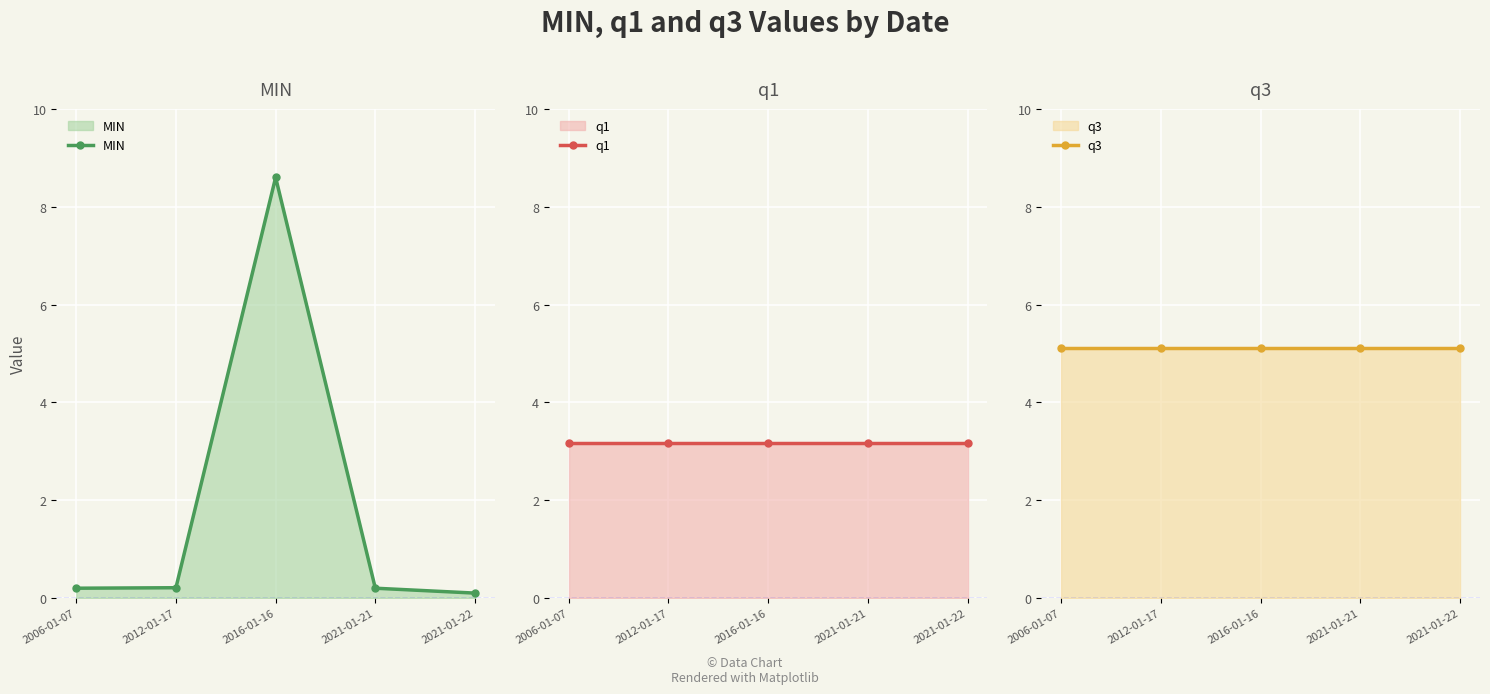

At 2021-01-21, list the series in order from largest to smallest.

q3, q1, MIN